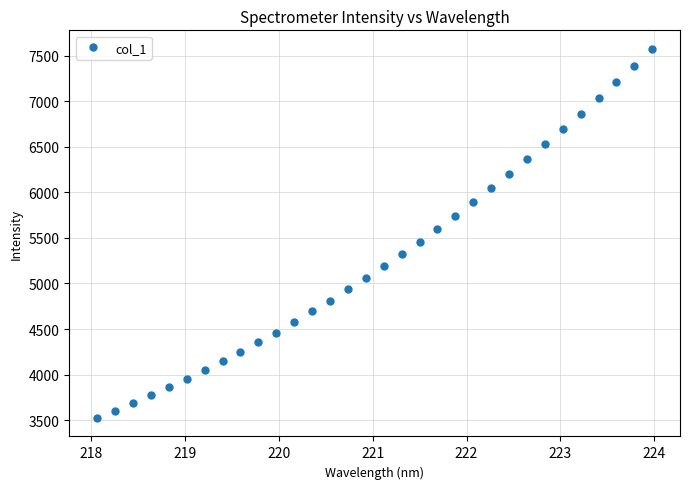

What is the maximum value shown in the chart?

7578.3